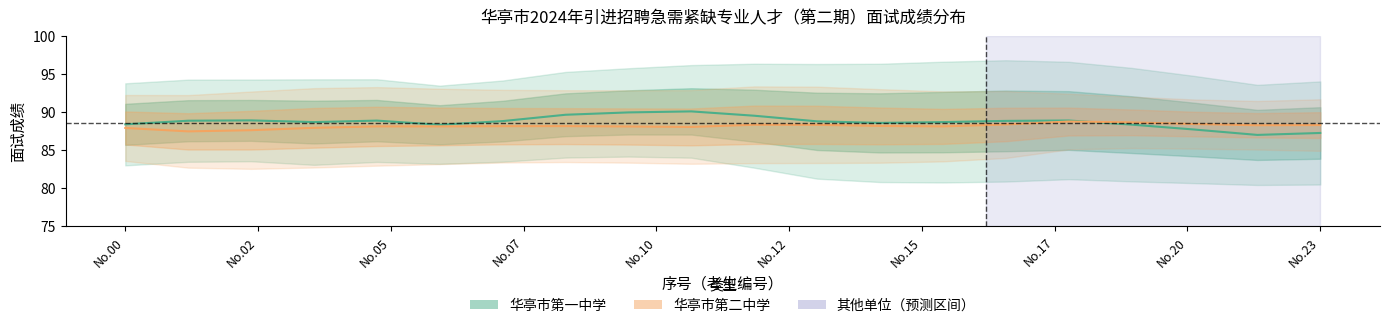

Which series ends up on top after the final intersection of 华亭市第二中学 and 华亭市第一中学?

华亭市第二中学